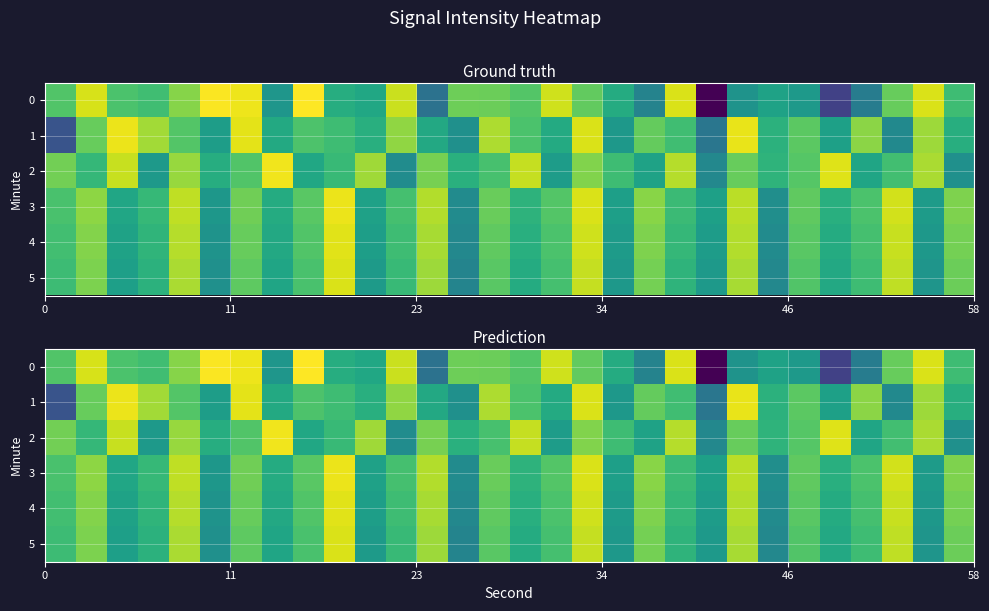

What is the highest value of the 3 series?

-121.5